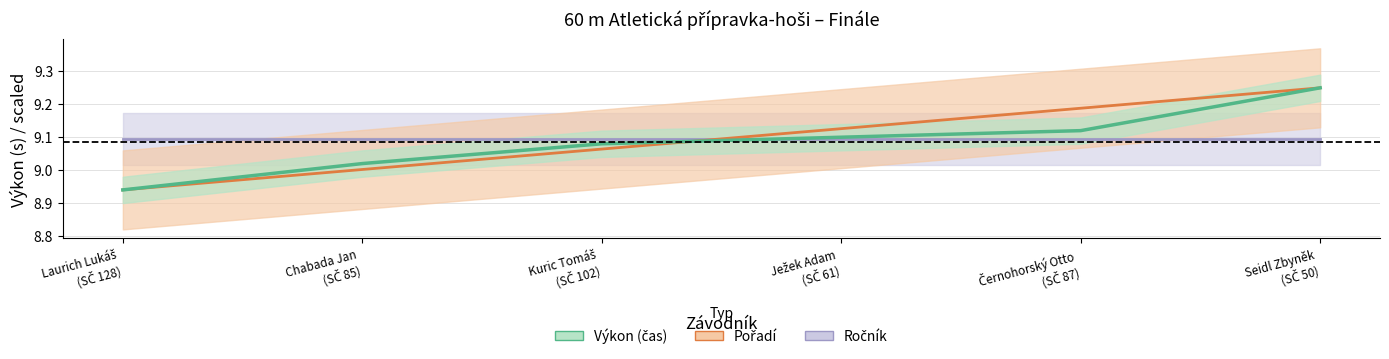

The Výkon series shows 13.4 at Ježek Adam (SČ 61). True or false?

False